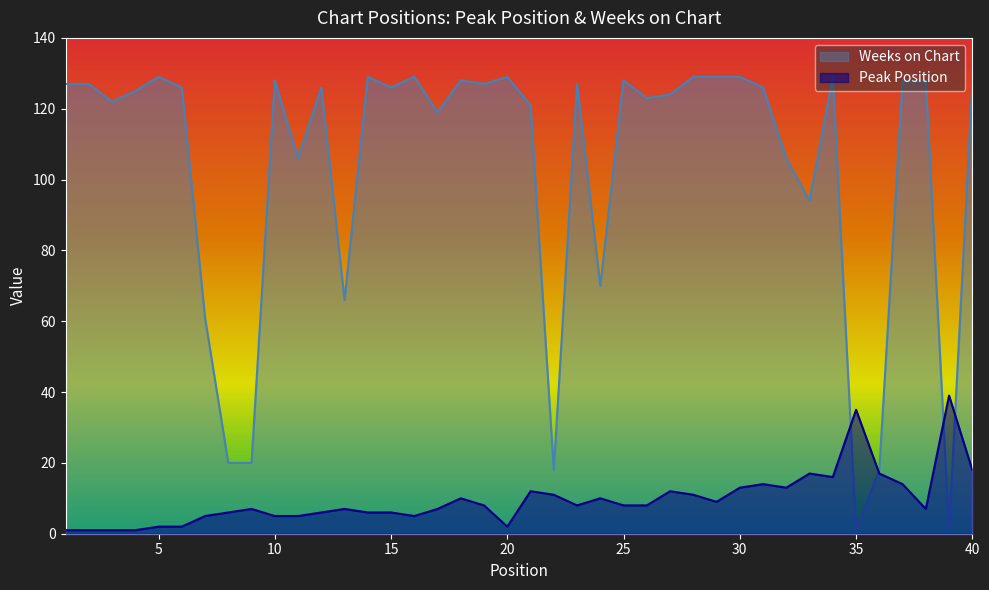

Which series has the widest spread of values?

Weeks on Chart